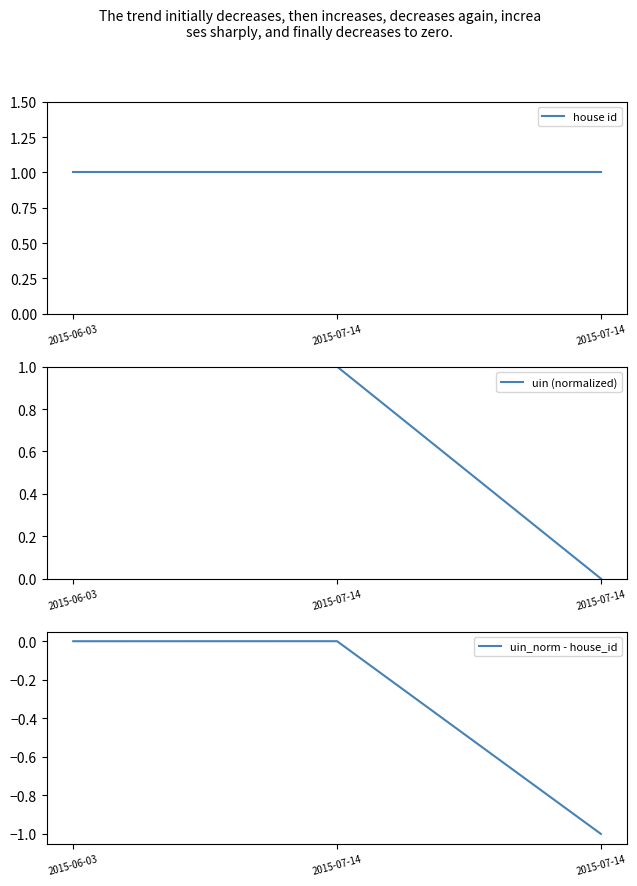

Reading right to left, what are all the values shown in this chart?

house id: 2015-07-14=1.0	2015-07-14=1.0	2015-06-03=1.0
uin (normalized): 2015-07-14=0.0	2015-07-14=1.0	2015-06-03=1.0
uin_norm - house_id: 2015-07-14=-1.0	2015-07-14=0.0	2015-06-03=-0.0